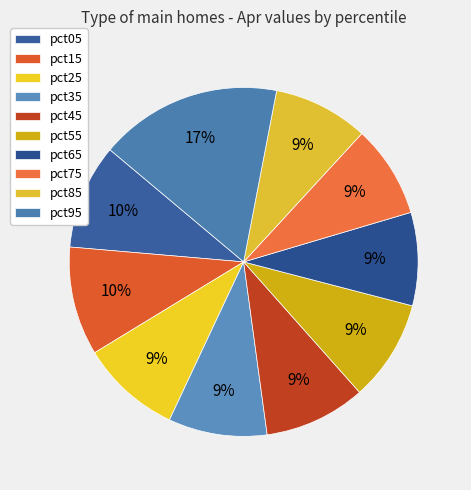

True or false: pct65 accounts for 9% of the total.

True